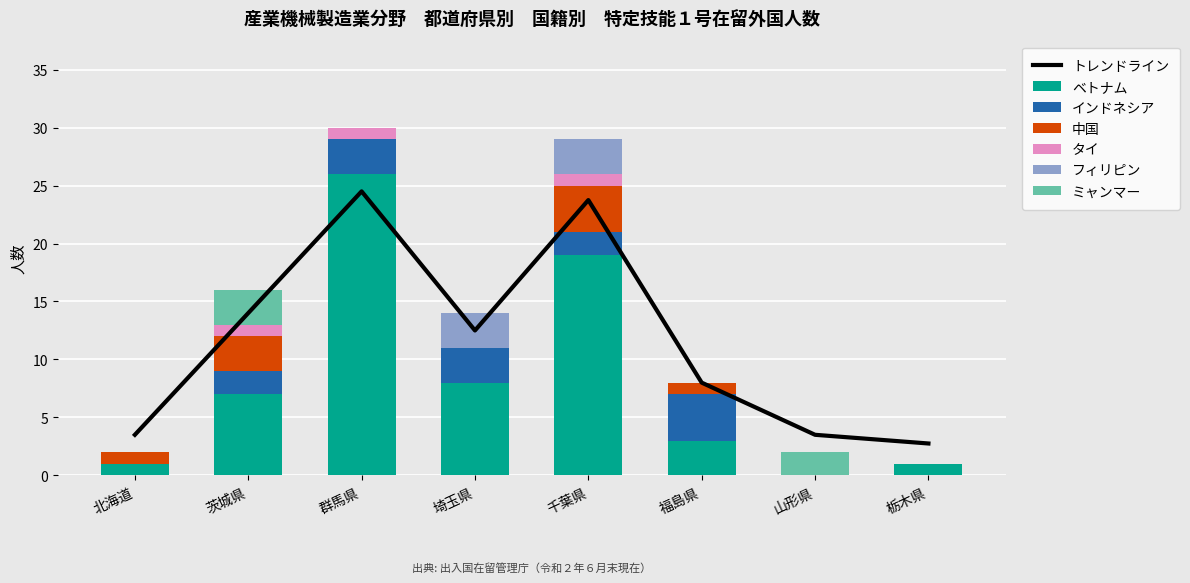

Reading left to right, what are all the values shown in this chart?

ベトナム: 北海道=1	茨城県=7	群馬県=26	埼玉県=8	千葉県=19	福島県=3	山形県=0	栃木県=1
インドネシア: 北海道=0	茨城県=2	群馬県=3	埼玉県=3	千葉県=2	福島県=4	山形県=0	栃木県=0
中国: 北海道=1	茨城県=3	群馬県=0	埼玉県=0	千葉県=4	福島県=1	山形県=0	栃木県=0
タイ: 北海道=0	茨城県=1	群馬県=1	埼玉県=0	千葉県=1	福島県=0	山形県=0	栃木県=0
フィリピン: 北海道=0	茨城県=0	群馬県=0	埼玉県=3	千葉県=3	福島県=0	山形県=0	栃木県=0
ミャンマー: 北海道=0	茨城県=3	群馬県=0	埼玉県=0	千葉県=0	福島県=0	山形県=2	栃木県=0